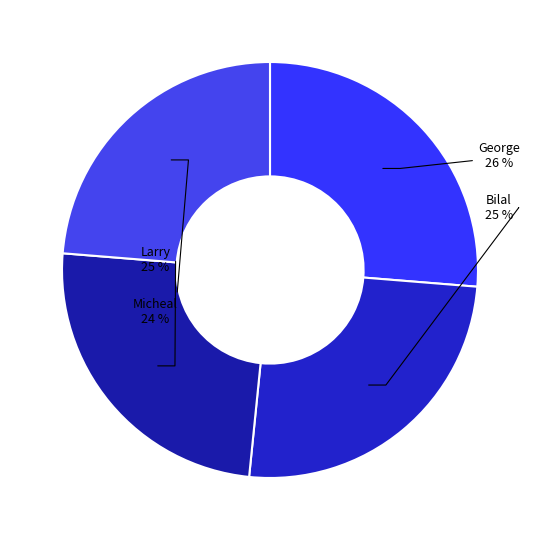

How many slices are in this pie chart?

4